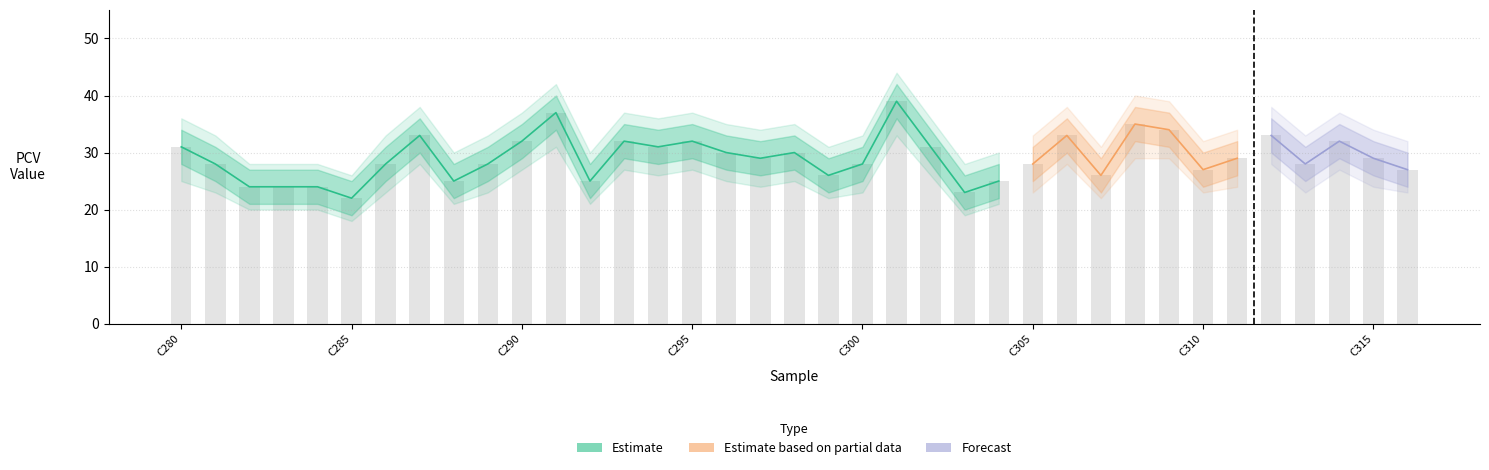

What is the value of the Estimate bar at the 33rd from the left?

33